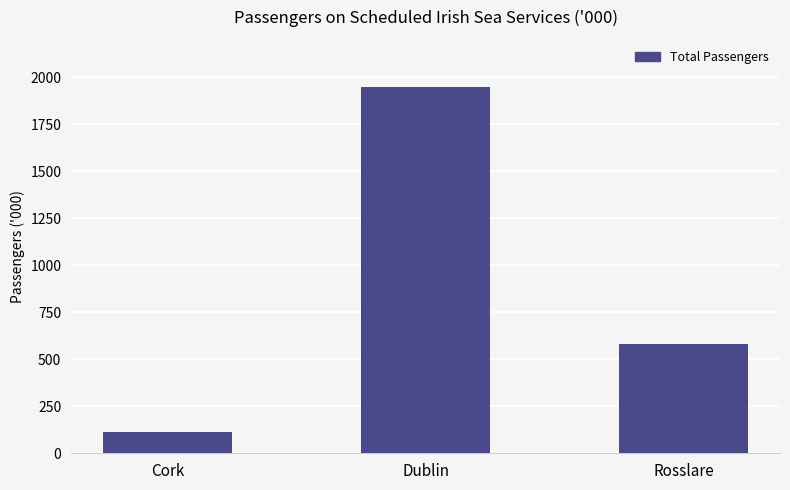

Count the values in the range 114 to 1949.

3